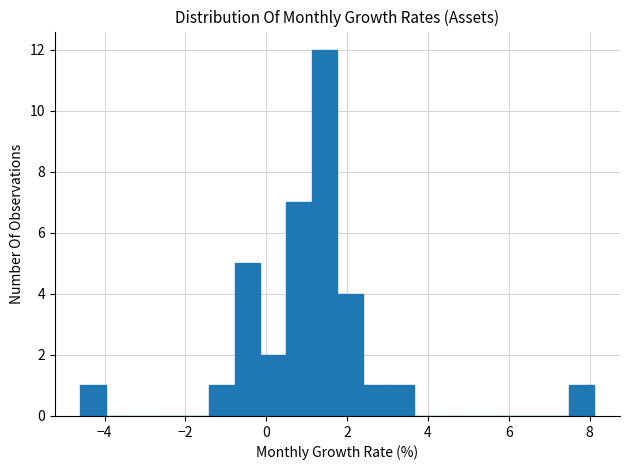

Read against the x-axis, roughly where is the centre of the tallest bar?

1.4